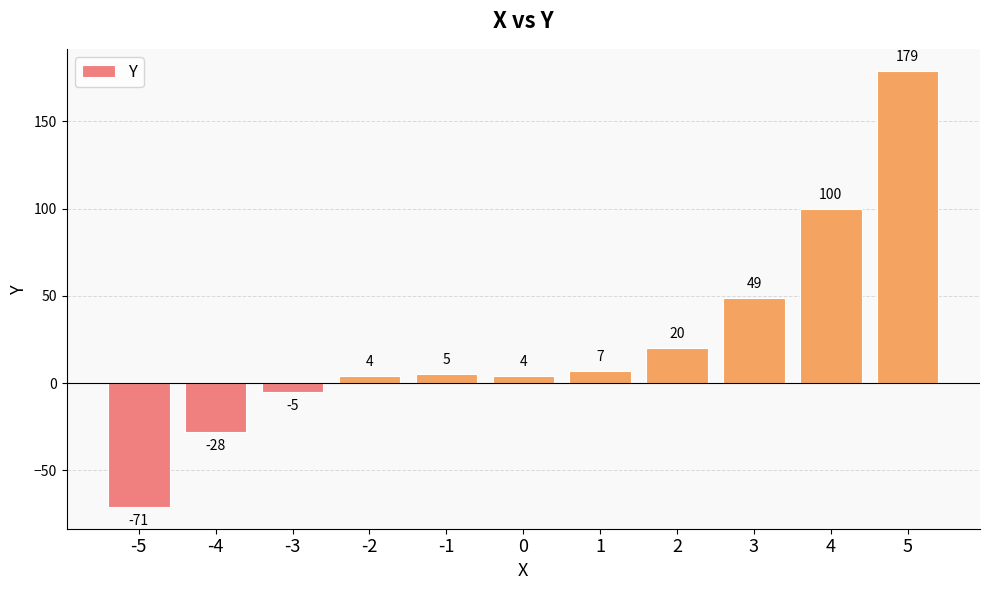

Between -3 and 2, which is larger?

2